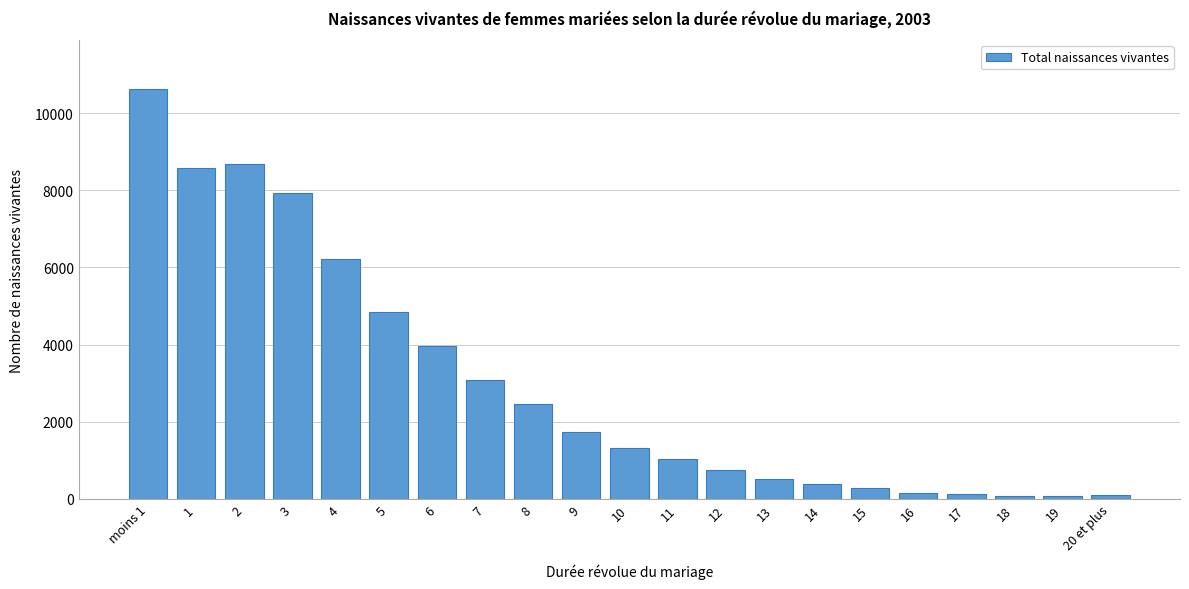

What is the label of the 1st bar from the left?

moins 1